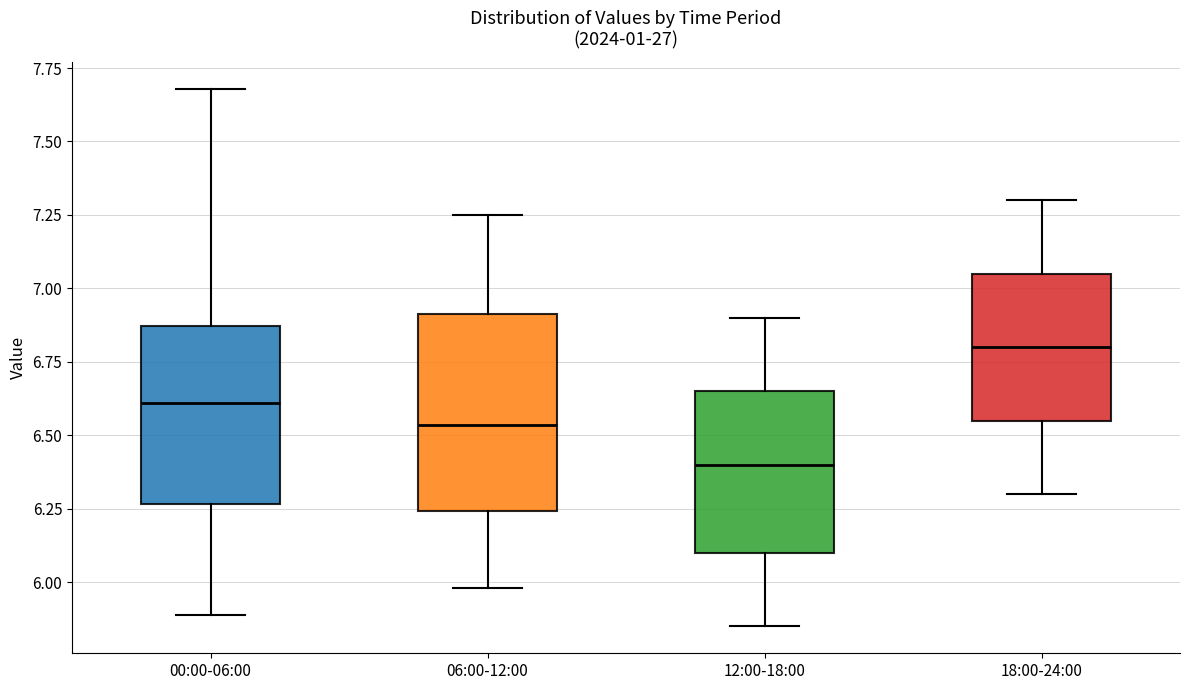

Which box is the tallest, from its lower edge to its upper edge?

06:00-12:00